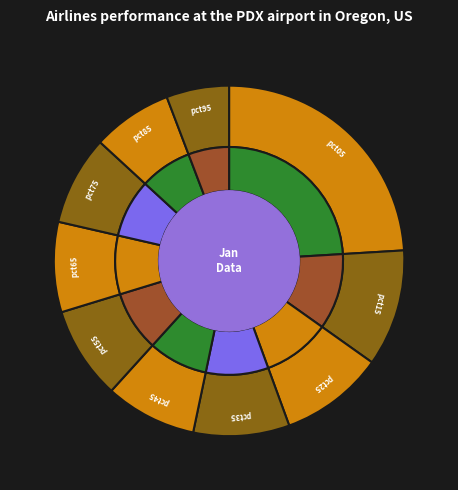

Do pct85 and pct35 together represent more than half of the pie?

No